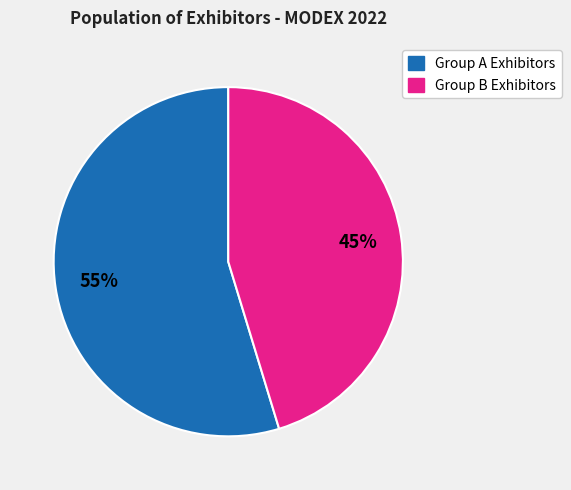

Is there a majority slice in this chart?

Yes